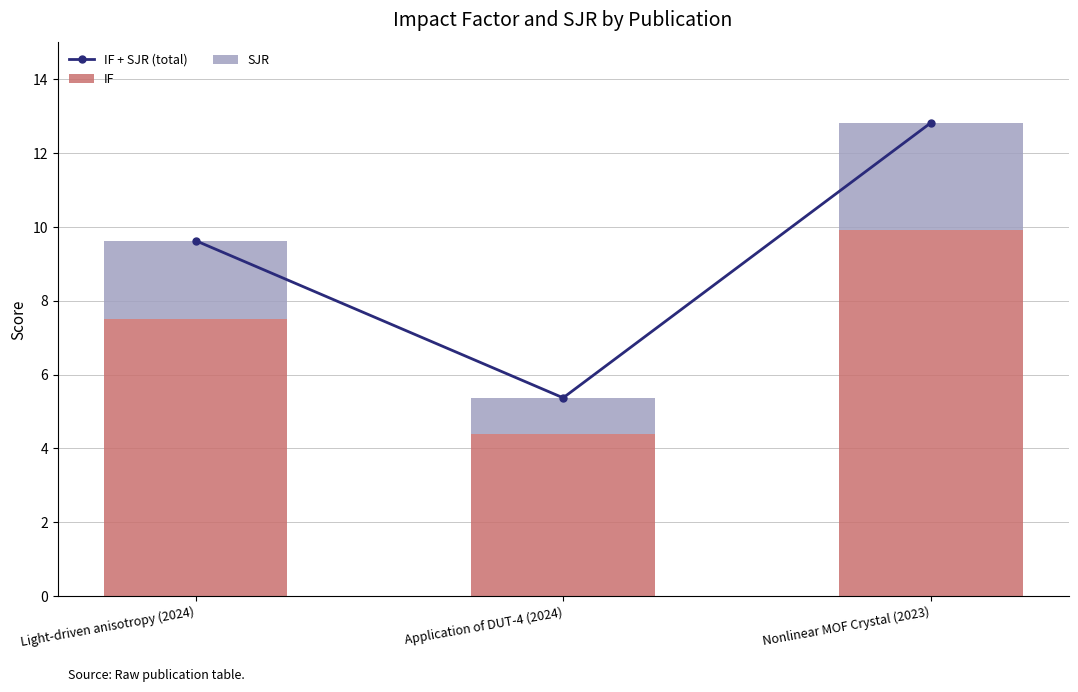

What are all the series names shown in the legend?

IF + SJR (total), IF, SJR